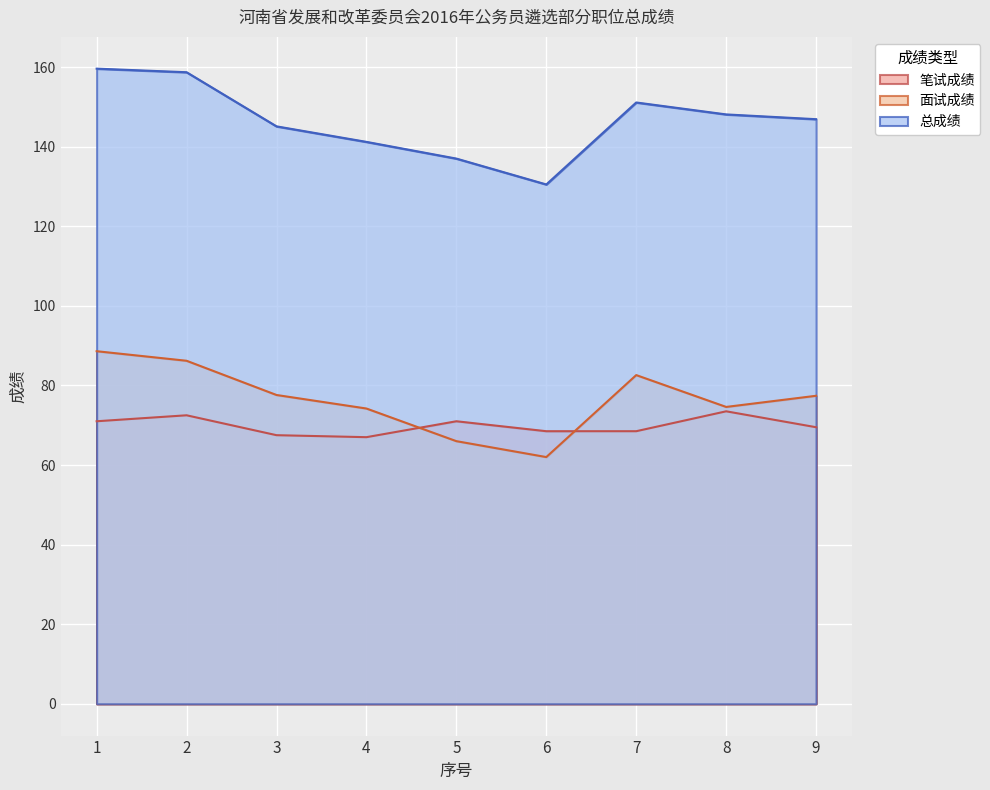

How many interior local peaks does the 面试成绩 series have?

1